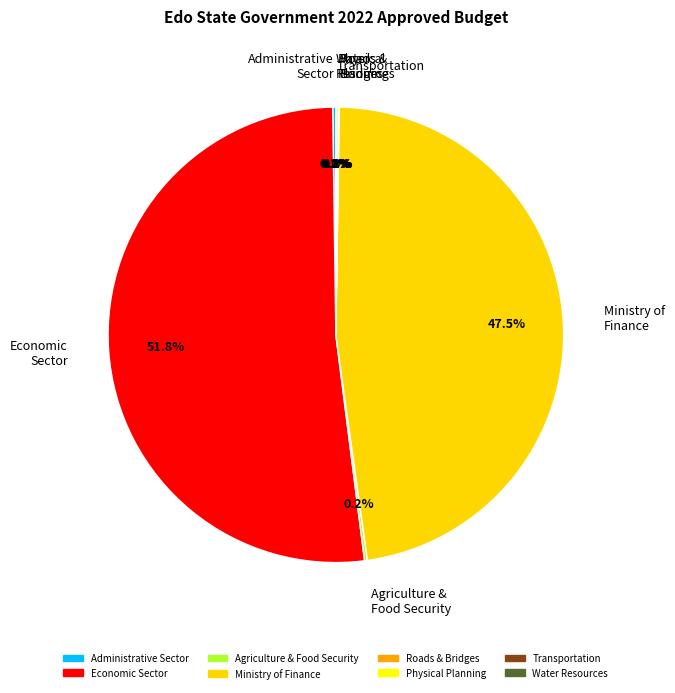

What is the majority slice?

Economic Sector